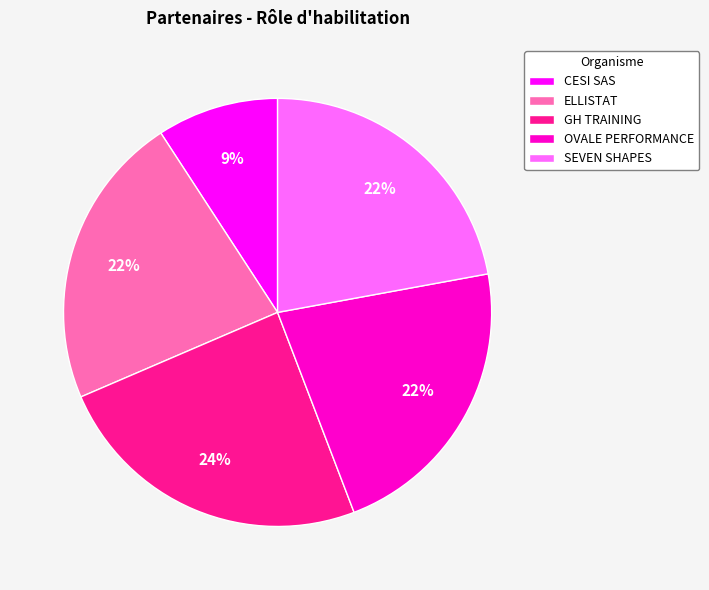

To the nearest percent, what is the difference between the OVALE PERFORMANCE and CESI SAS slice percentages?

13%